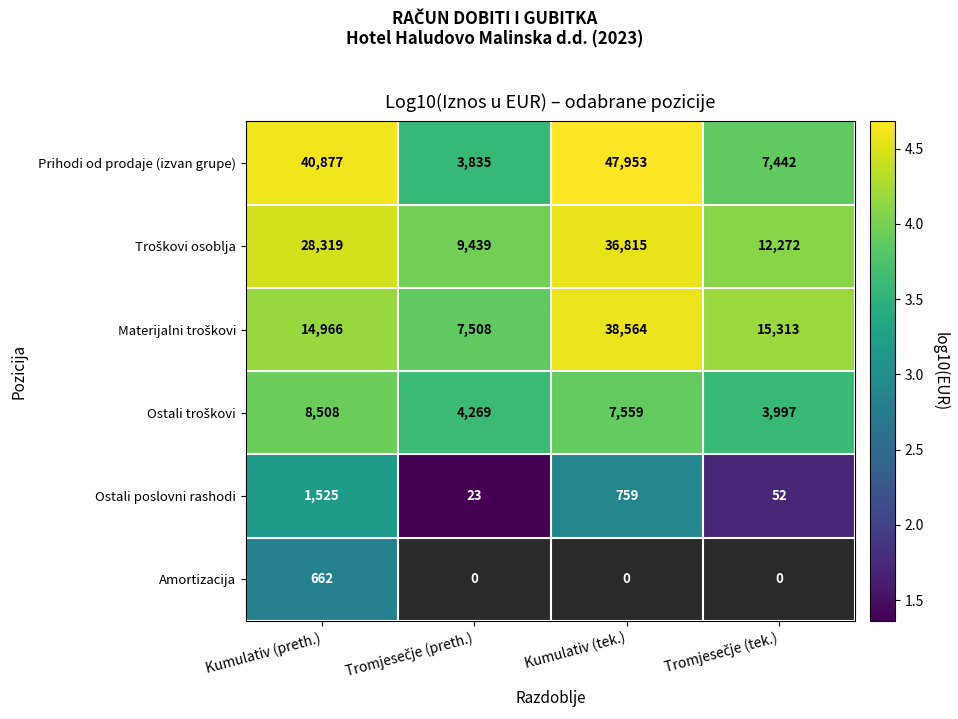

What is the spread (max minus min) of values at Kumulativ (tek.)?

1.8